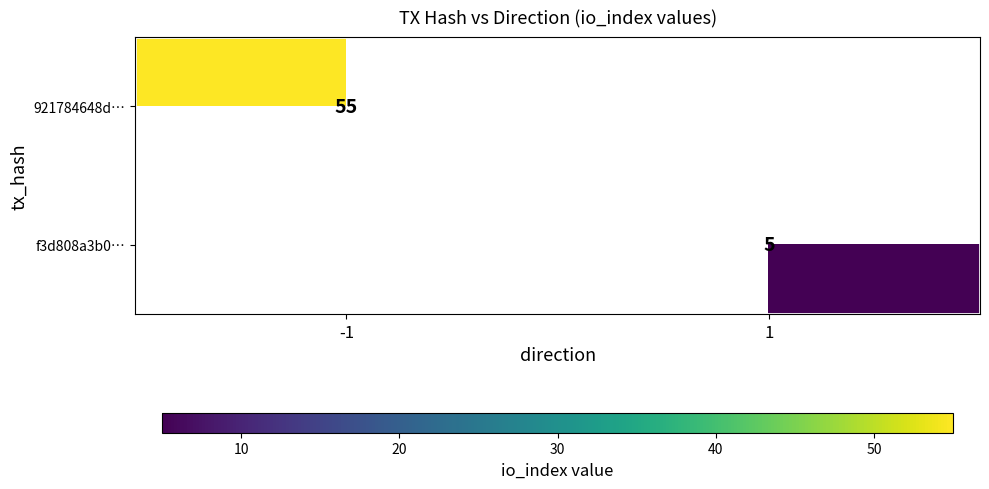

Is the value of 921784648d… at -1 greater than the value of f3d808a3b0… at 1?

Yes